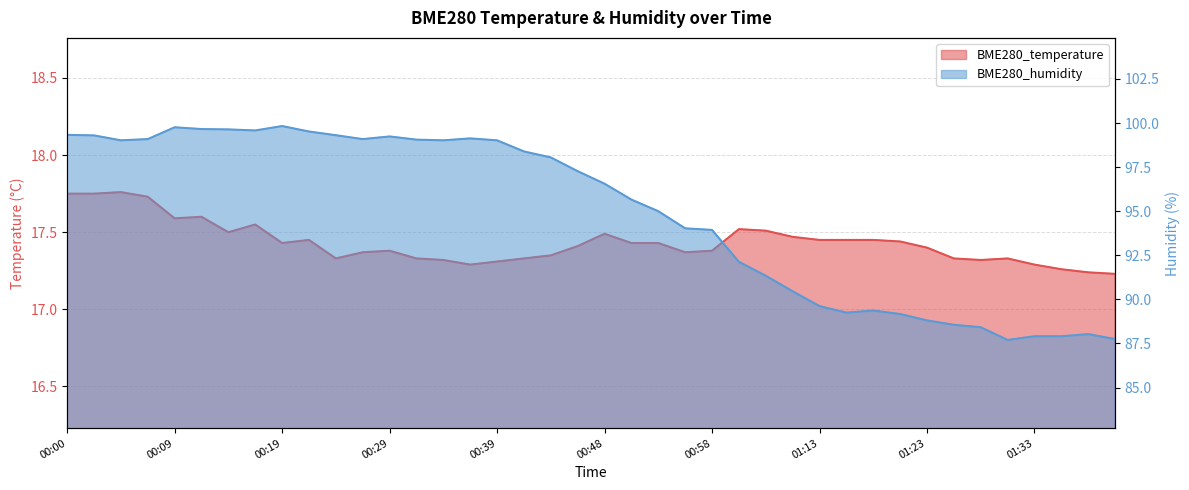

Reading right to left, list all the values displayed in this chart.

BME280_temperature: 17.2	17.2	17.3	17.3	17.3	17.3	17.3	17.4	17.4	17.4	17.4	17.4	17.5	17.5	17.5	17.4	17.4	17.4	17.4	17.5	17.4	17.4	17.3	17.3	17.3	17.3	17.3	17.4	17.4	17.3	17.4	17.4	17.6	17.5	17.6	17.6	17.7	17.8	17.8	17.8
BME280_humidity: 87.8	88.0	87.9	87.9	87.7	88.4	88.6	88.8	89.2	89.4	89.2	89.6	90.5	91.3	92.1	93.9	94.0	95.0	95.7	96.6	97.3	98.0	98.4	99.0	99.1	99.0	99.1	99.2	99.1	99.3	99.5	99.8	99.6	99.6	99.7	99.8	99.1	99.0	99.3	99.3